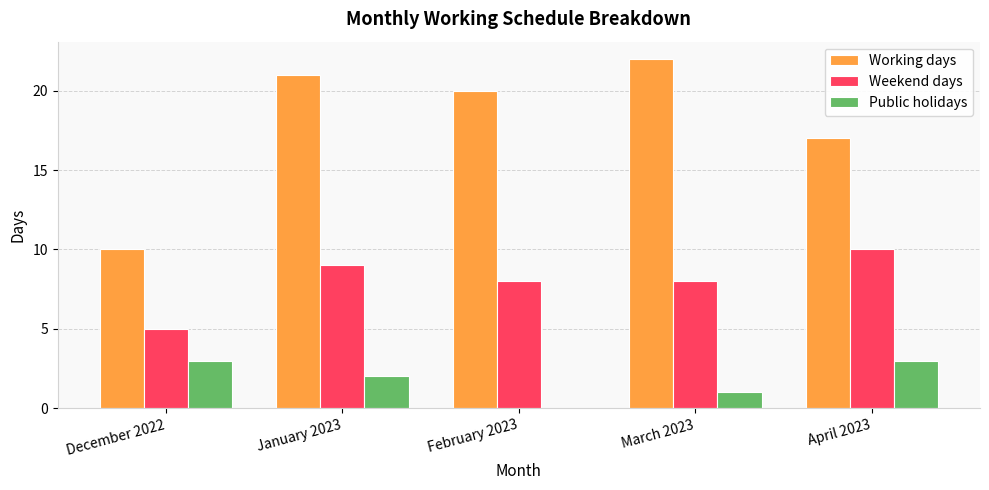

What is the average value of the Working days series?

18